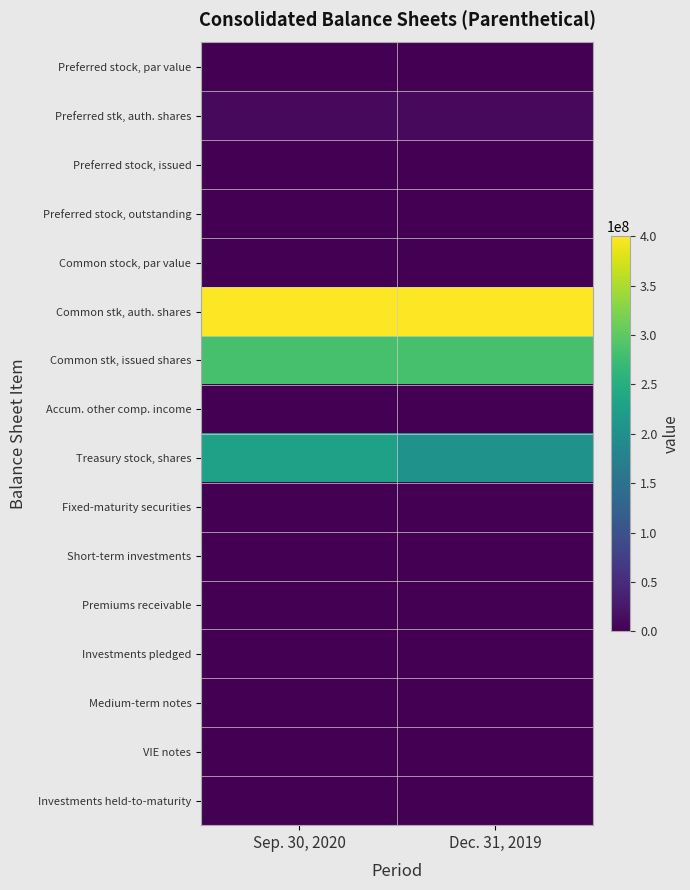

Which label corresponds to the smallest value in the chart?

Sep. 30, 2020